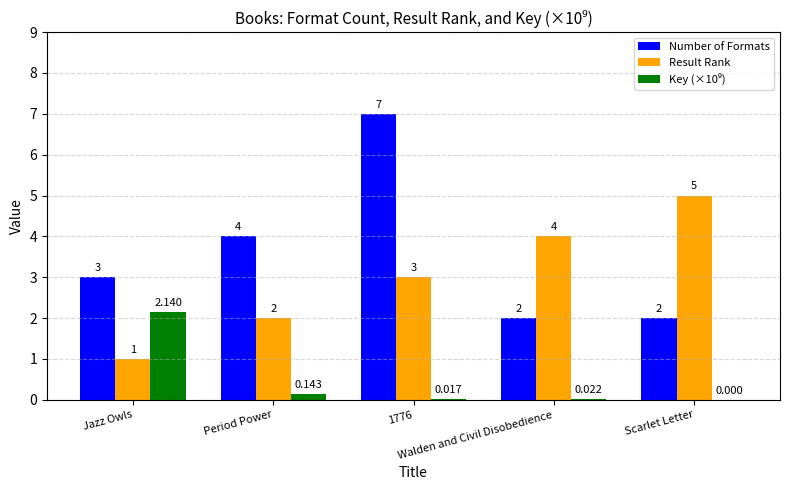

Which series has the widest spread of values?

Number of Formats